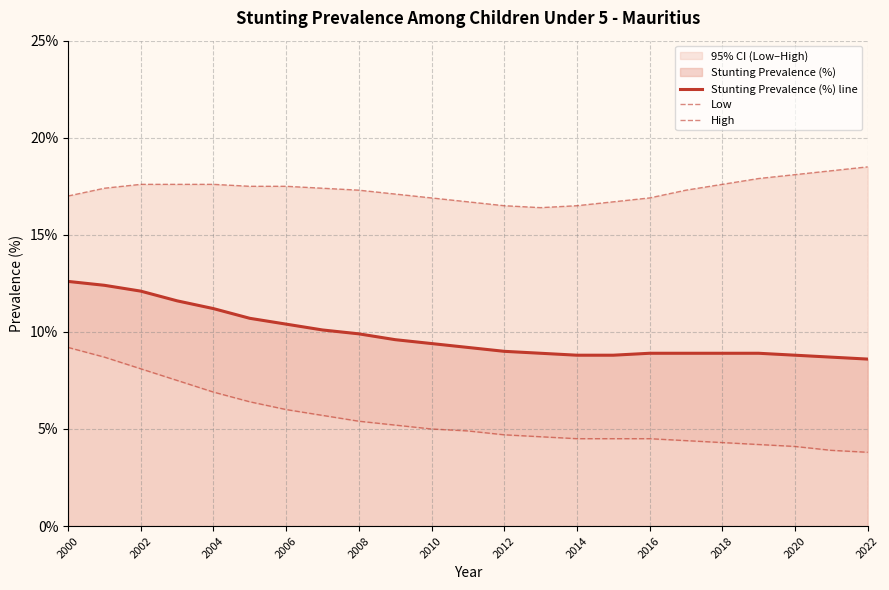

What is the difference between the High values at 16 and 20?

1.2